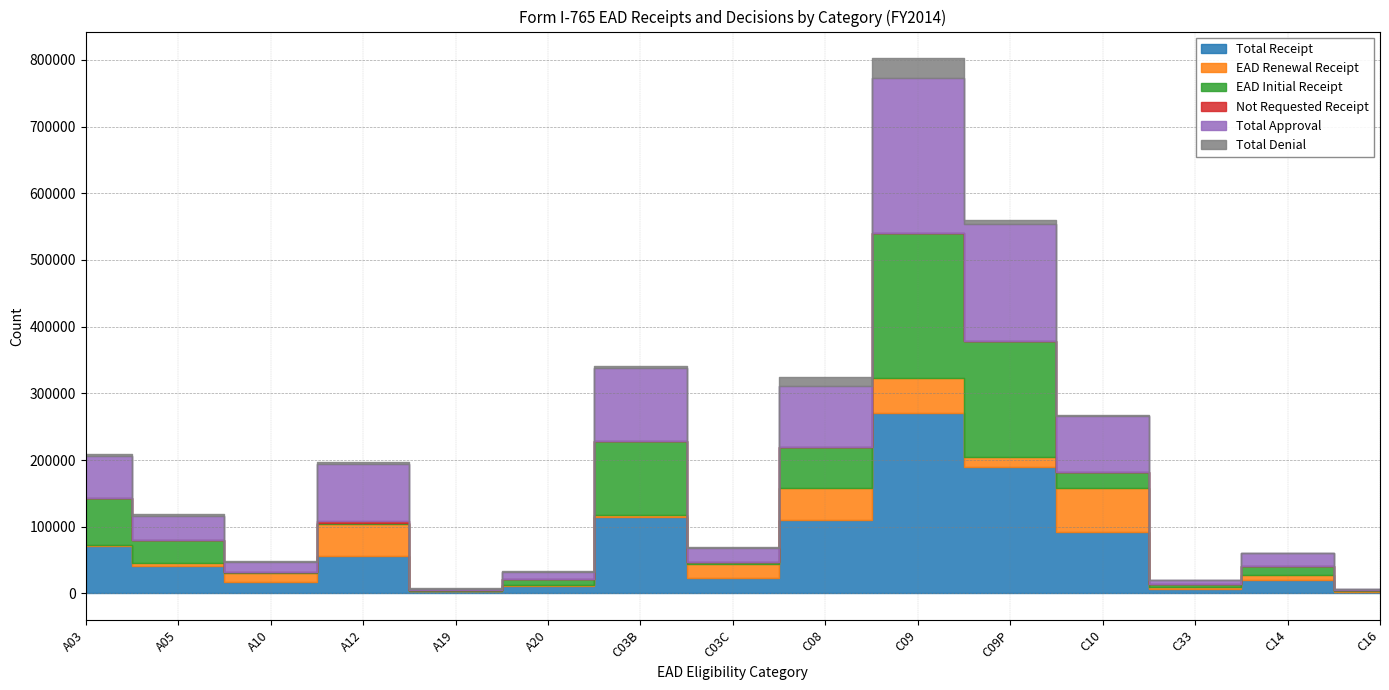

What is the value of the Total Approval point at the 8th from the left?

21972